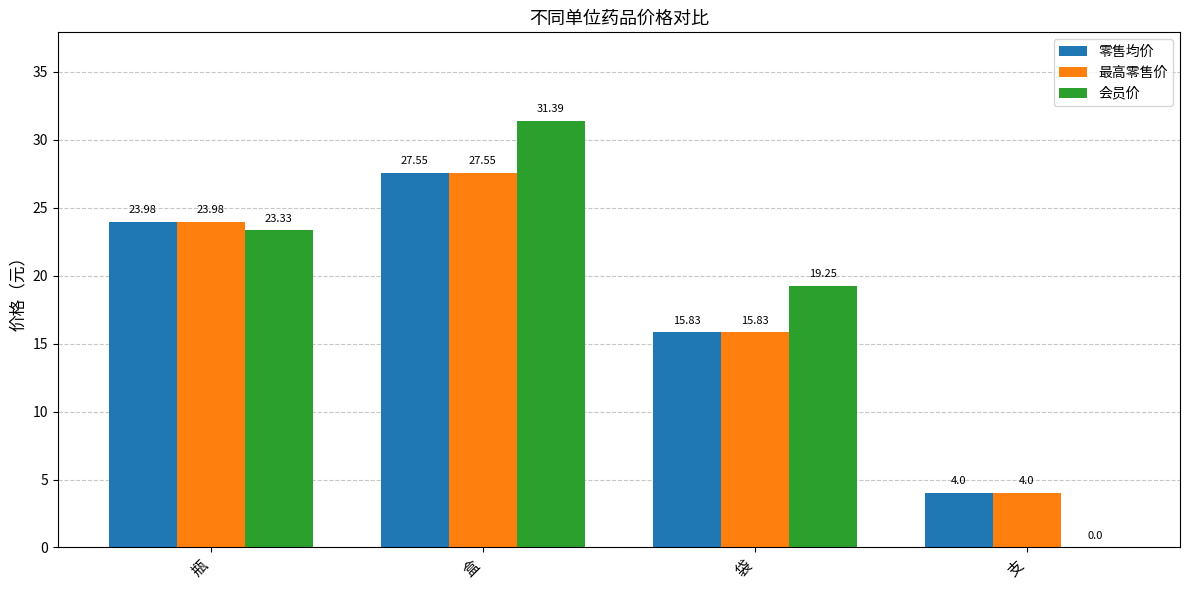

Which category has the highest value across all series?

盒